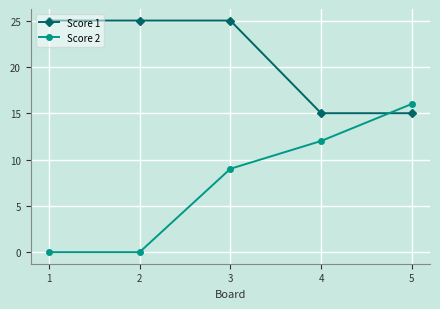

The value of Score 2 at 1 is 0. True or false?

True